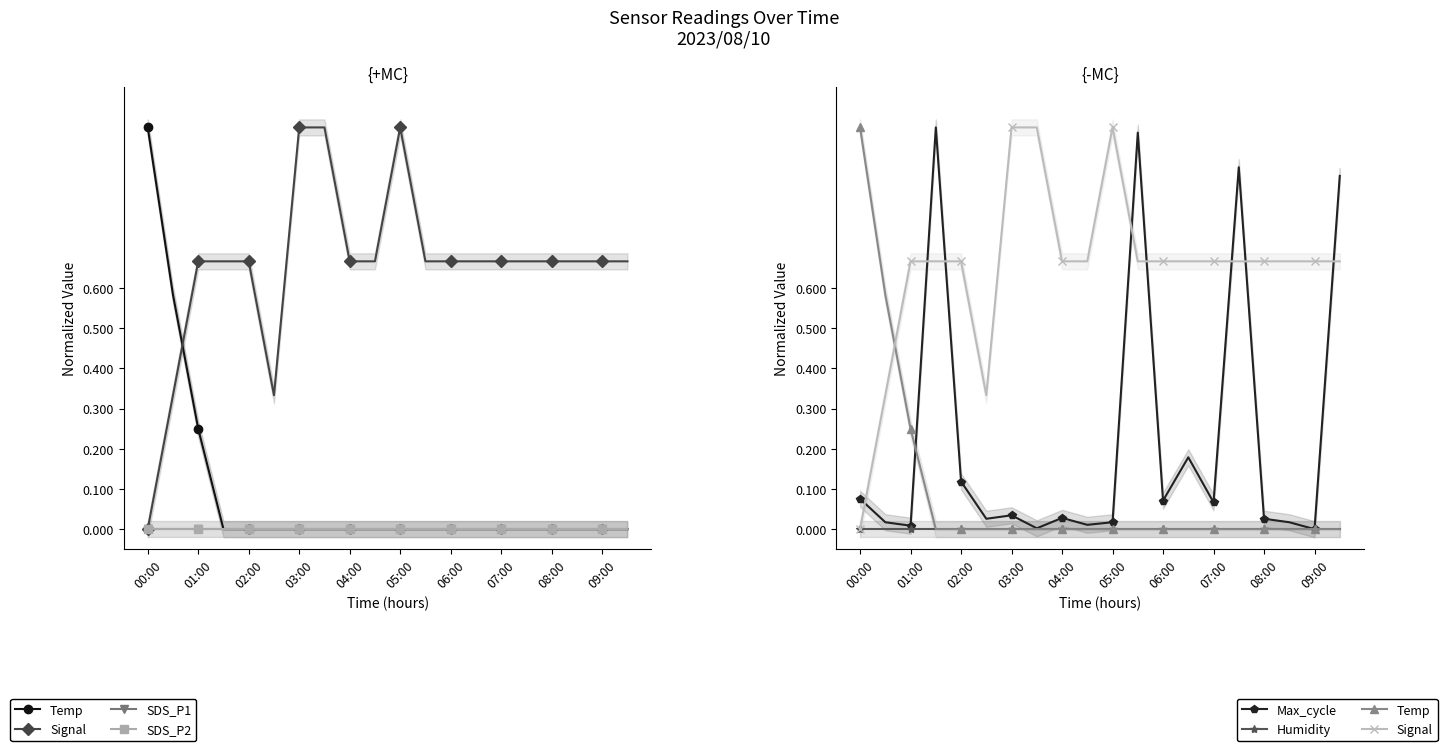

Reading left to right, list all the values displayed in this chart.

Temp: 1.0	0.6	0.3	0.0	0.0	0.0	0.0	0.0	0.0	0.0	0.0	0.0	0.0	0.0	0.0	0.0	0.0	0.0	0.0	0.0
Signal: 0.0	0.3	0.7	0.7	0.7	0.3	1.0	1.0	0.7	0.7	1.0	0.7	0.7	0.7	0.7	0.7	0.7	0.7	0.7	0.7
SDS_P1: 0.0	0.0	0.0	0.0	0.0	0.0	0.0	0.0	0.0	0.0	0.0	0.0	0.0	0.0	0.0	0.0	0.0	0.0	0.0	0.0
SDS_P2: 0.0	0.0	0.0	0.0	0.0	0.0	0.0	0.0	0.0	0.0	0.0	0.0	0.0	0.0	0.0	0.0	0.0	0.0	0.0	0.0
Max_cycle: 0.1	0.0	0.0	1.0	0.1	0.0	0.0	0.0	0.0	0.0	0.0	1.0	0.1	0.2	0.1	0.9	0.0	0.0	0.0	0.9
Humidity: 0.0	0.0	0.0	0.0	0.0	0.0	0.0	0.0	0.0	0.0	0.0	0.0	0.0	0.0	0.0	0.0	0.0	0.0	0.0	0.0